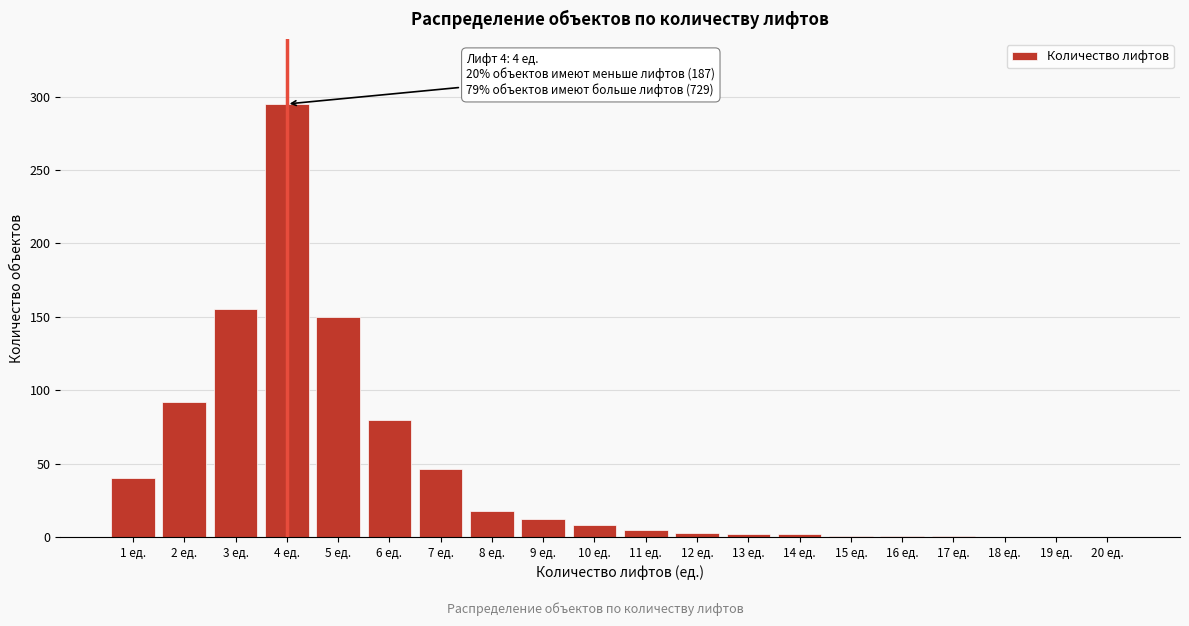

What is the sum of all values?

911